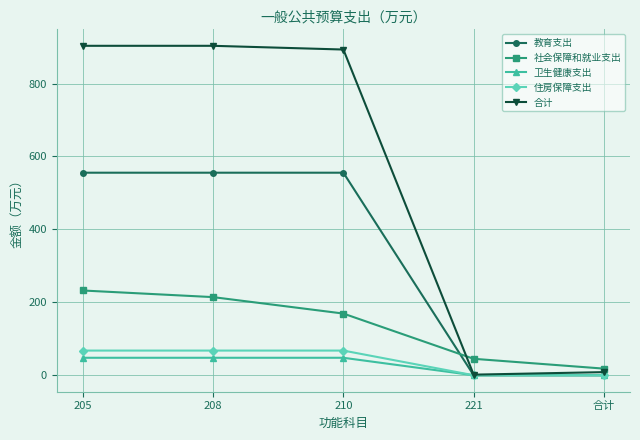

Does the chart have visible grid lines?

Yes